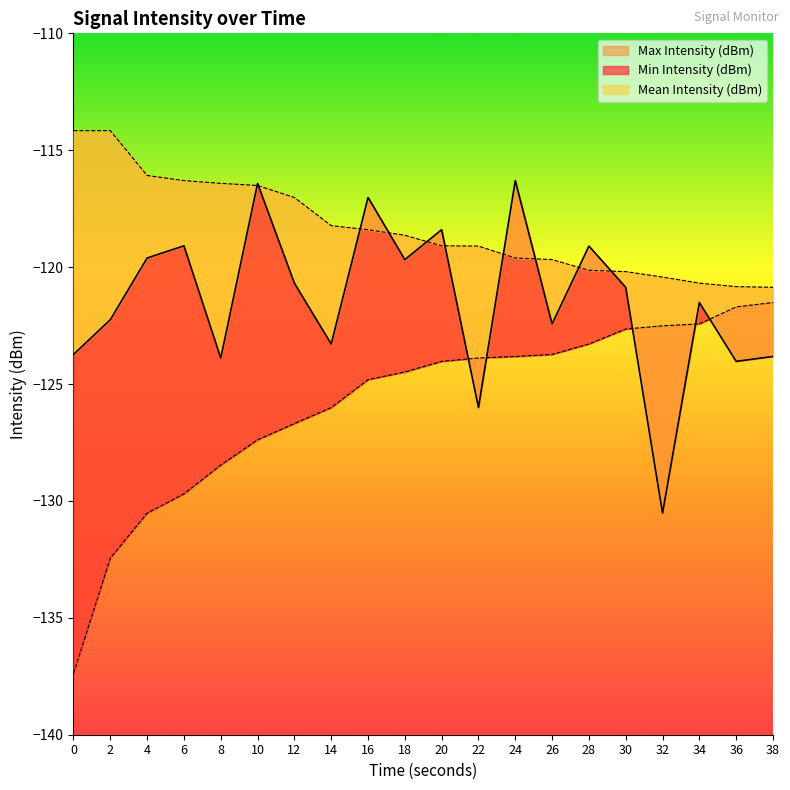

Reading right to left, extract all data points from this chart.

Mean Intensity (dBm): -123.8	-124.0	-121.5	-130.5	-120.9	-119.1	-122.4	-116.3	-126.0	-118.4	-119.7	-117.0	-123.3	-120.7	-116.4	-123.9	-119.1	-119.6	-122.2	-123.7
Min Intensity (dBm): -121.5	-121.7	-122.4	-122.5	-122.6	-123.3	-123.7	-123.8	-123.9	-124.0	-124.5	-124.8	-126.0	-126.7	-127.4	-128.5	-129.7	-130.5	-132.4	-137.4
Max Intensity (dBm): -120.9	-120.8	-120.7	-120.4	-120.2	-120.1	-119.7	-119.6	-119.1	-119.1	-118.6	-118.4	-118.2	-117.0	-116.5	-116.4	-116.3	-116.1	-114.2	-114.2